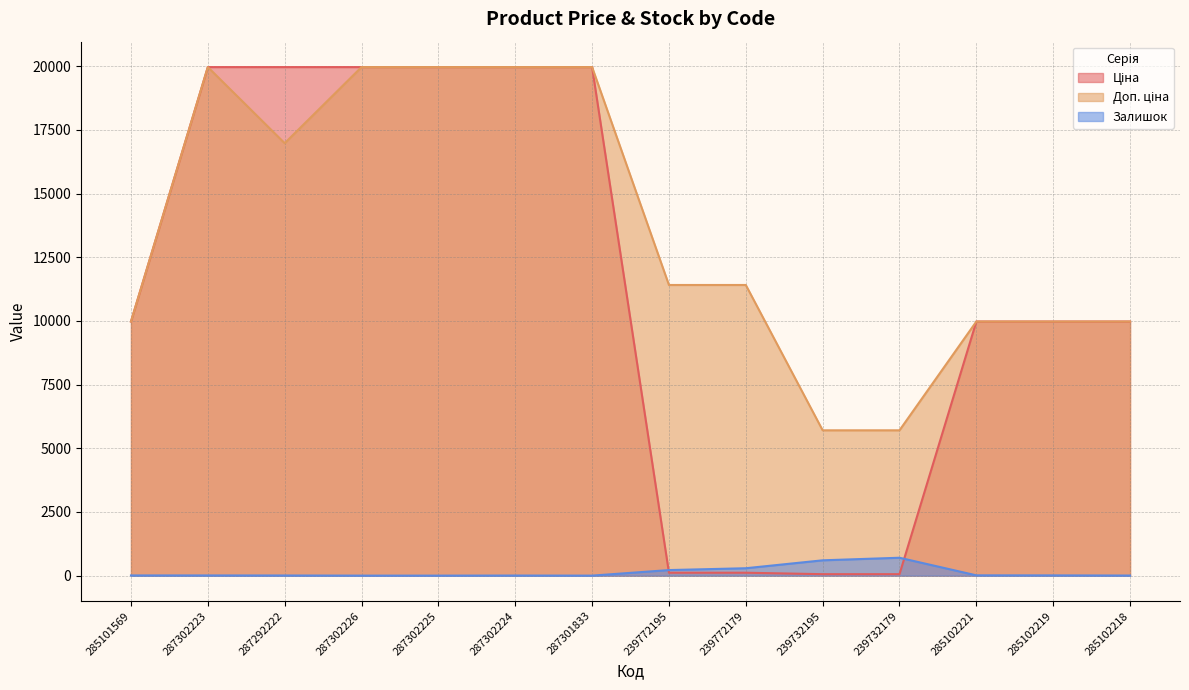

Rank the categories by Доп. ціна value from highest to lowest.

287302223, 287302226, 287302225, 287302224, 287301833, 287292222, 239772195, 239772179, 285101569, 285102221, 285102219, 285102218, 239732195, 239732179